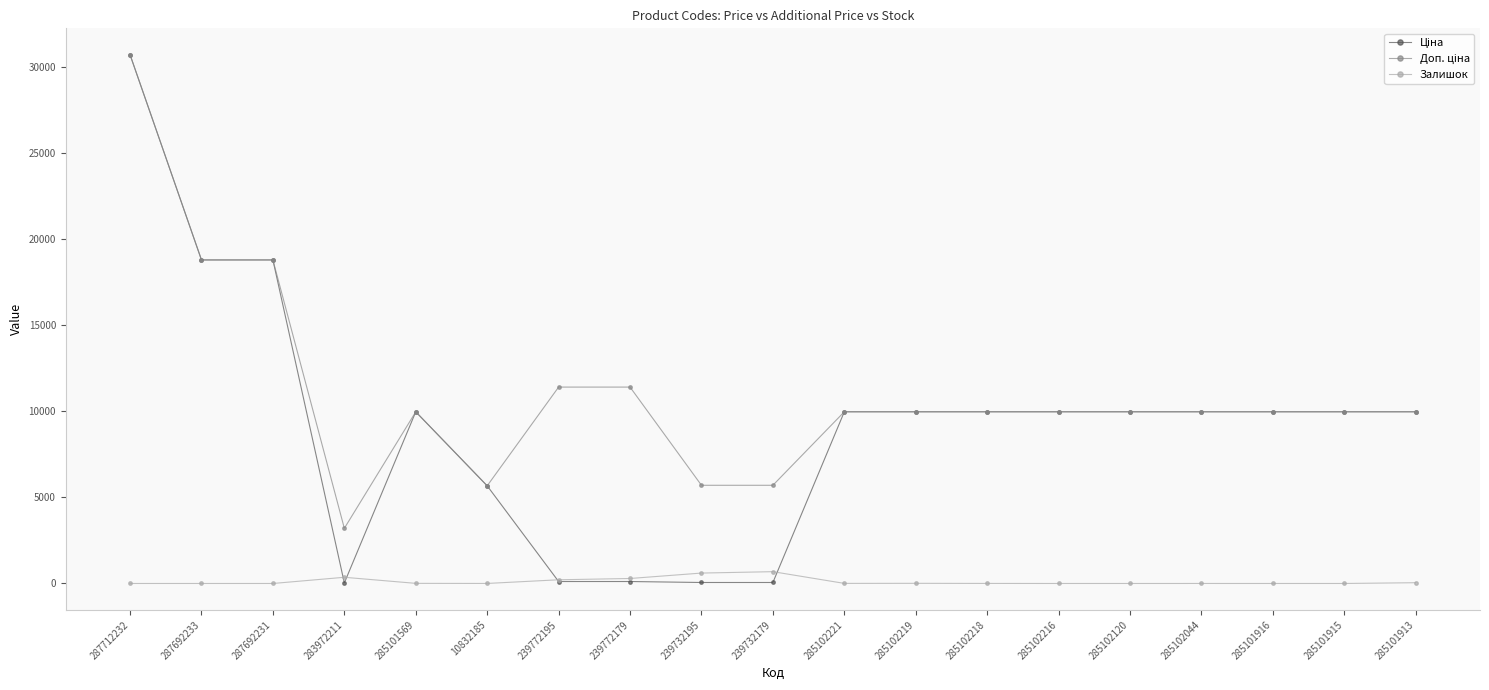

At which category is the sum across all series the highest?

287712232